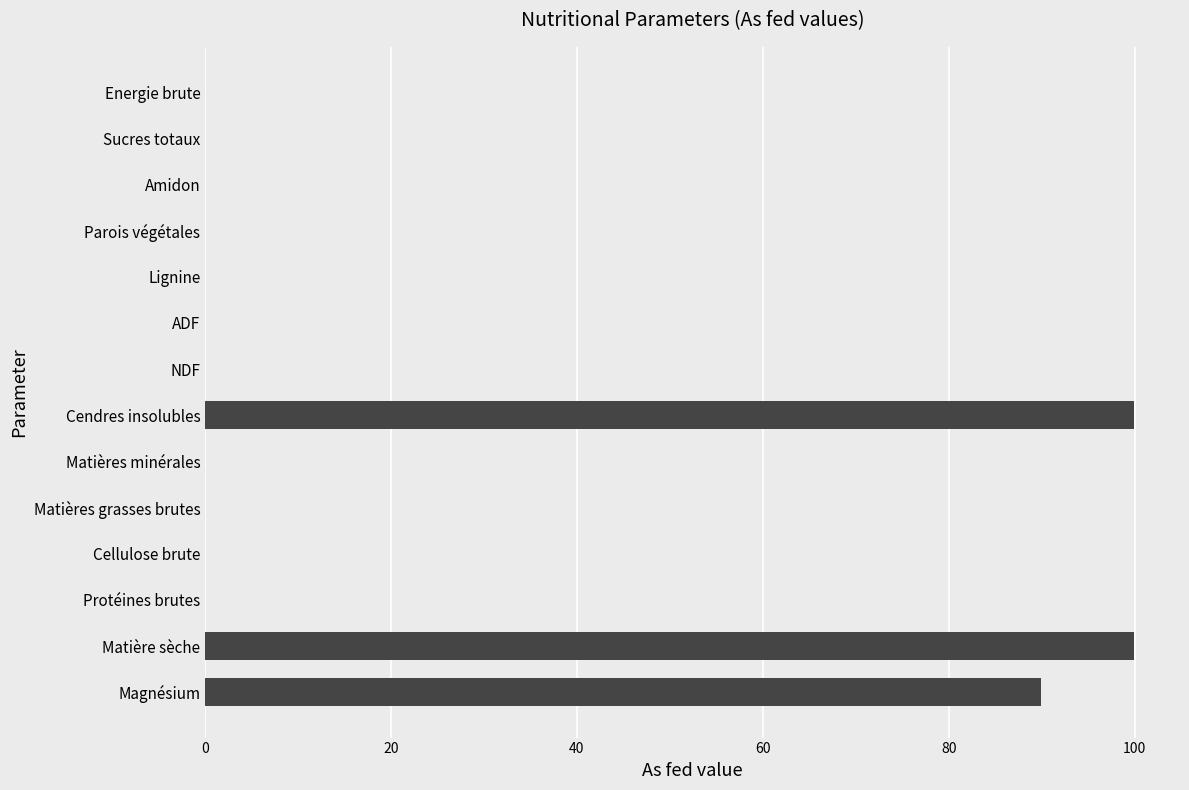

What value does the data have at Cendres insolubles?

99.9